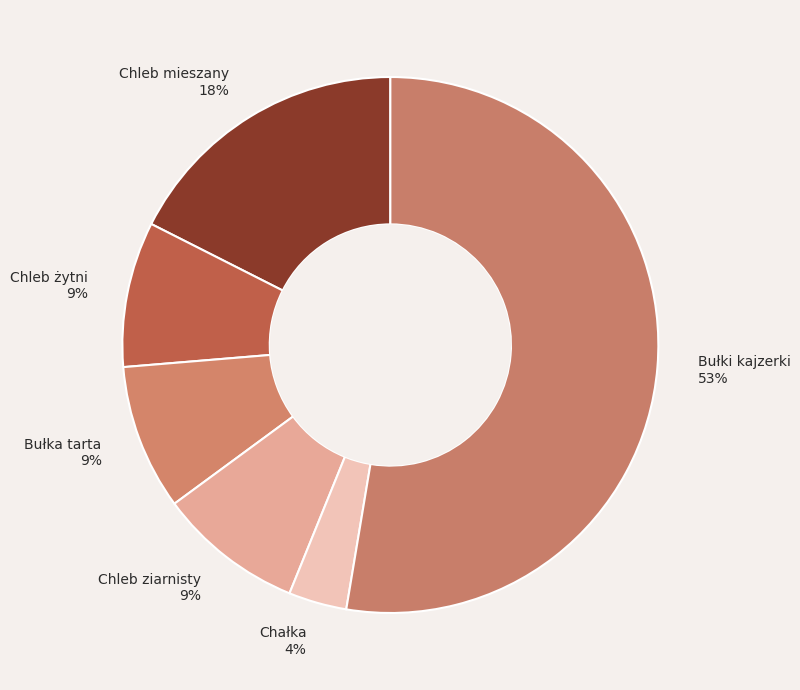

Which has a higher value, Chałka 4% or Chleb mieszany 18%?

Chleb mieszany 18%